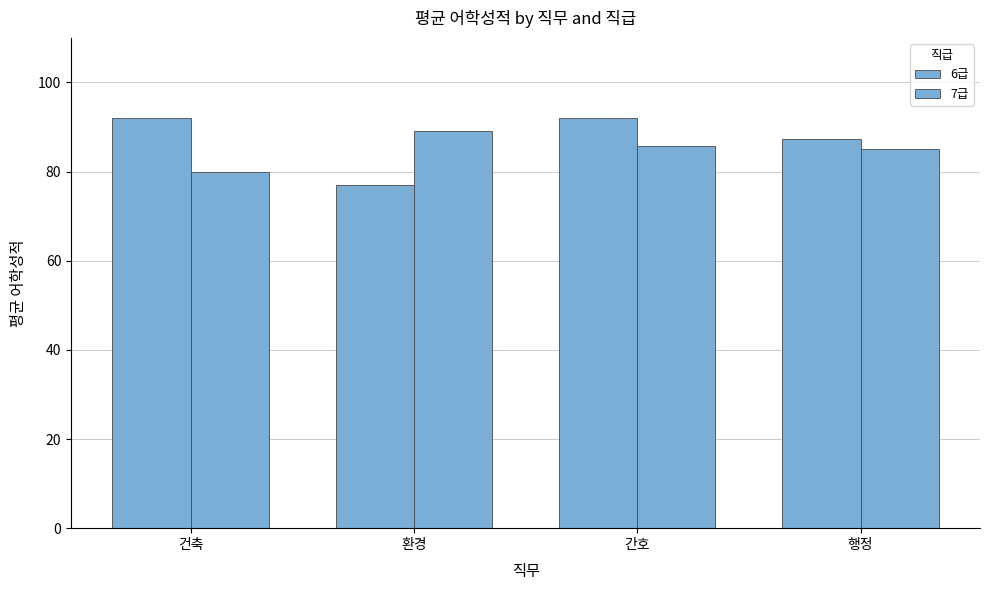

Which category has the lowest value in the 6급 series?

환경